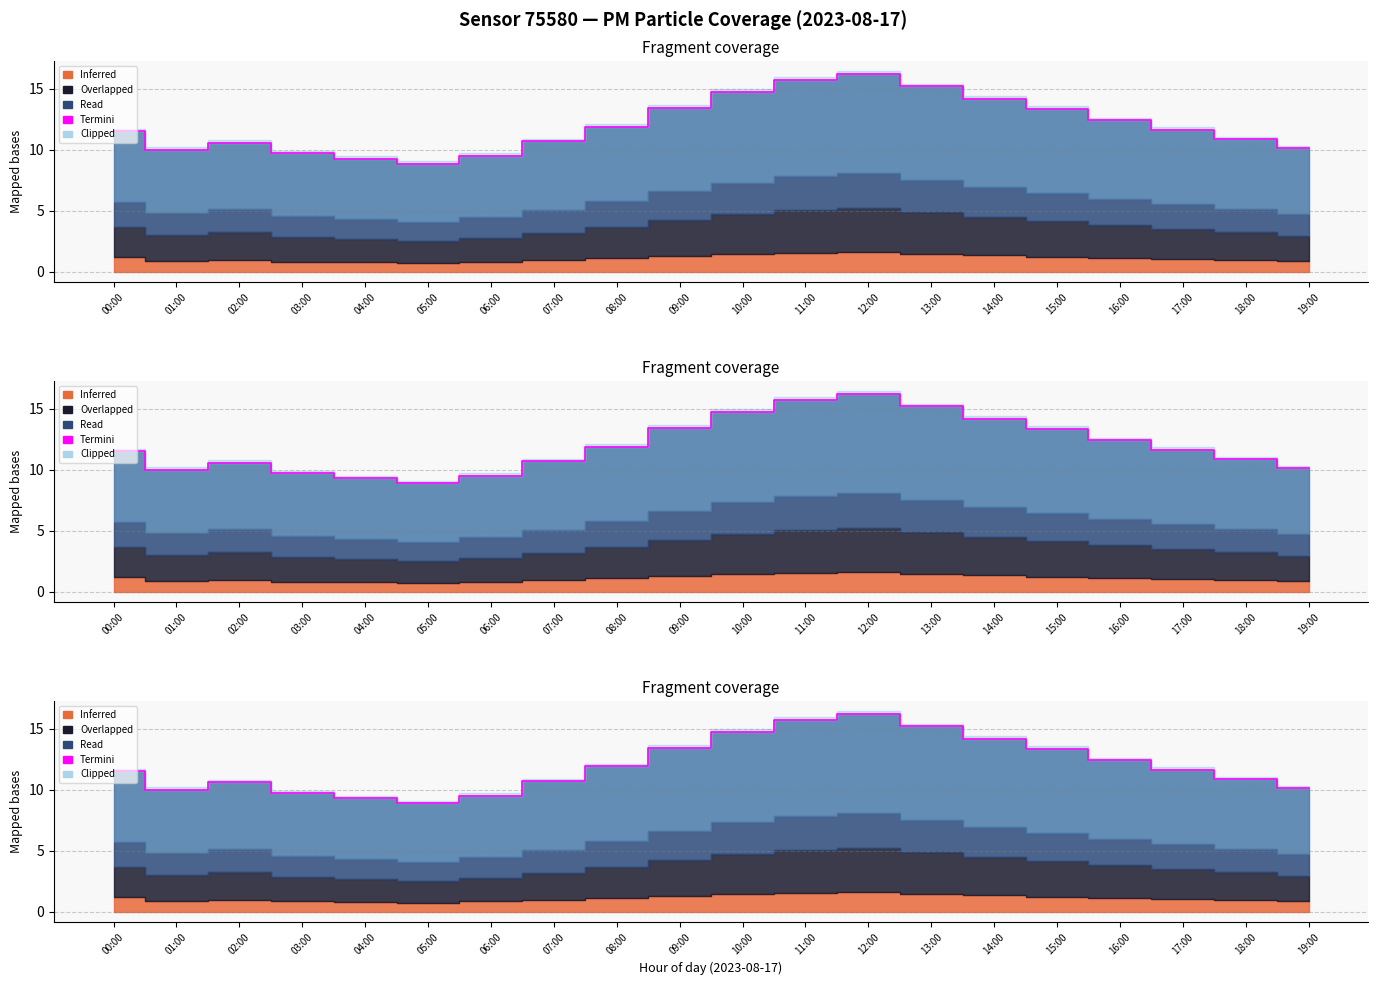

Where is the first local minimum?

01:00